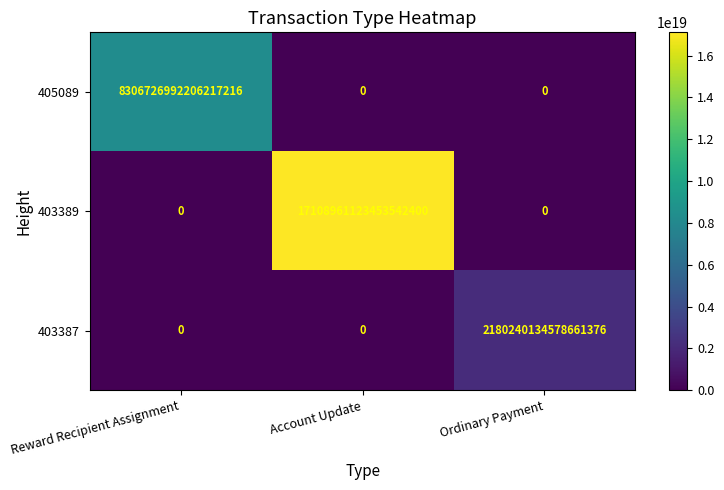

List the series in order of their overall mean, lowest first.

403387, 405089, 403389